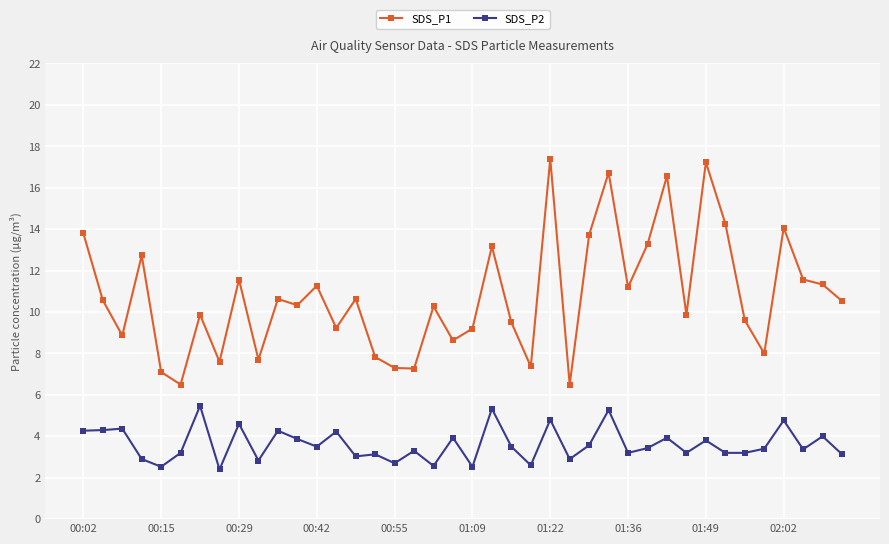

What is the maximum value shown in the chart?

17.4